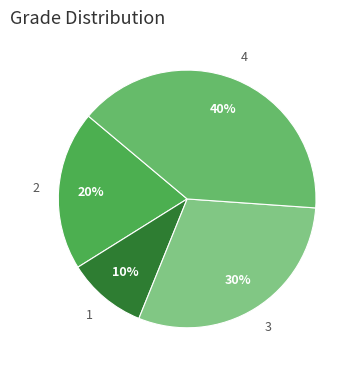

How many slices are in this pie chart?

4